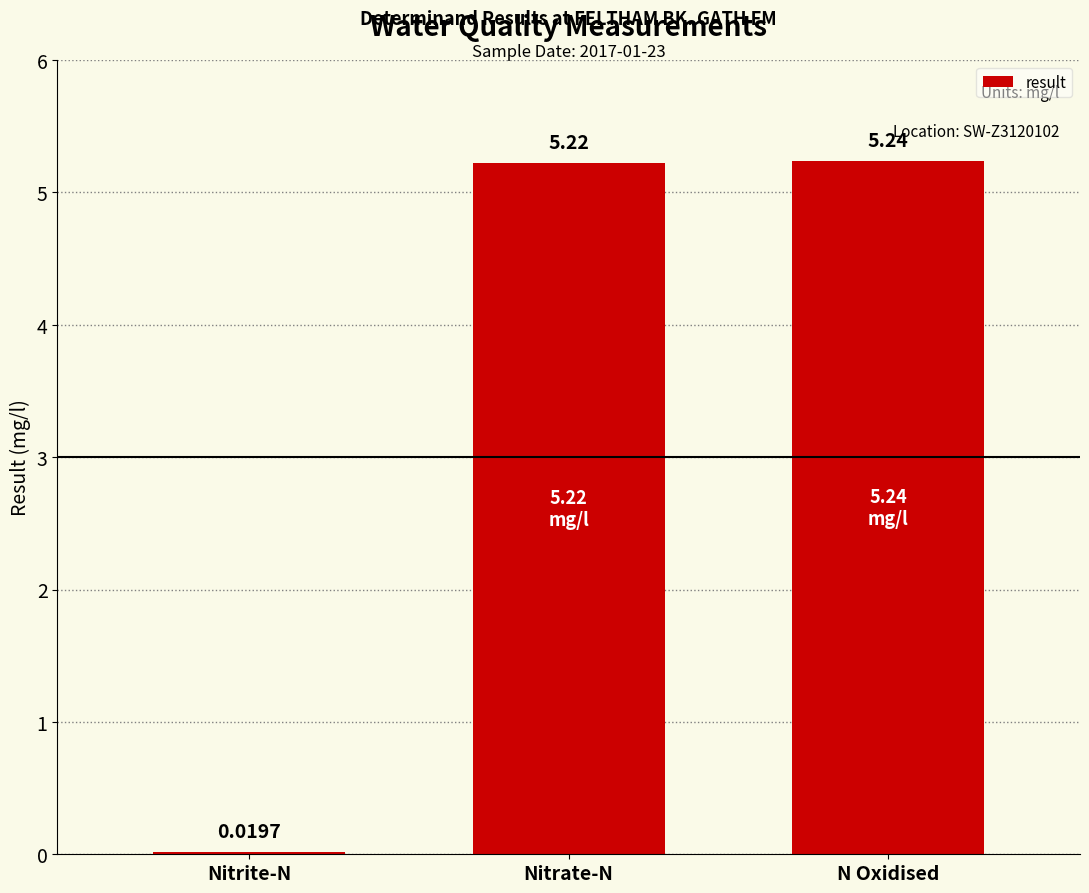

Between N Oxidised and Nitrite-N, which is larger?

N Oxidised